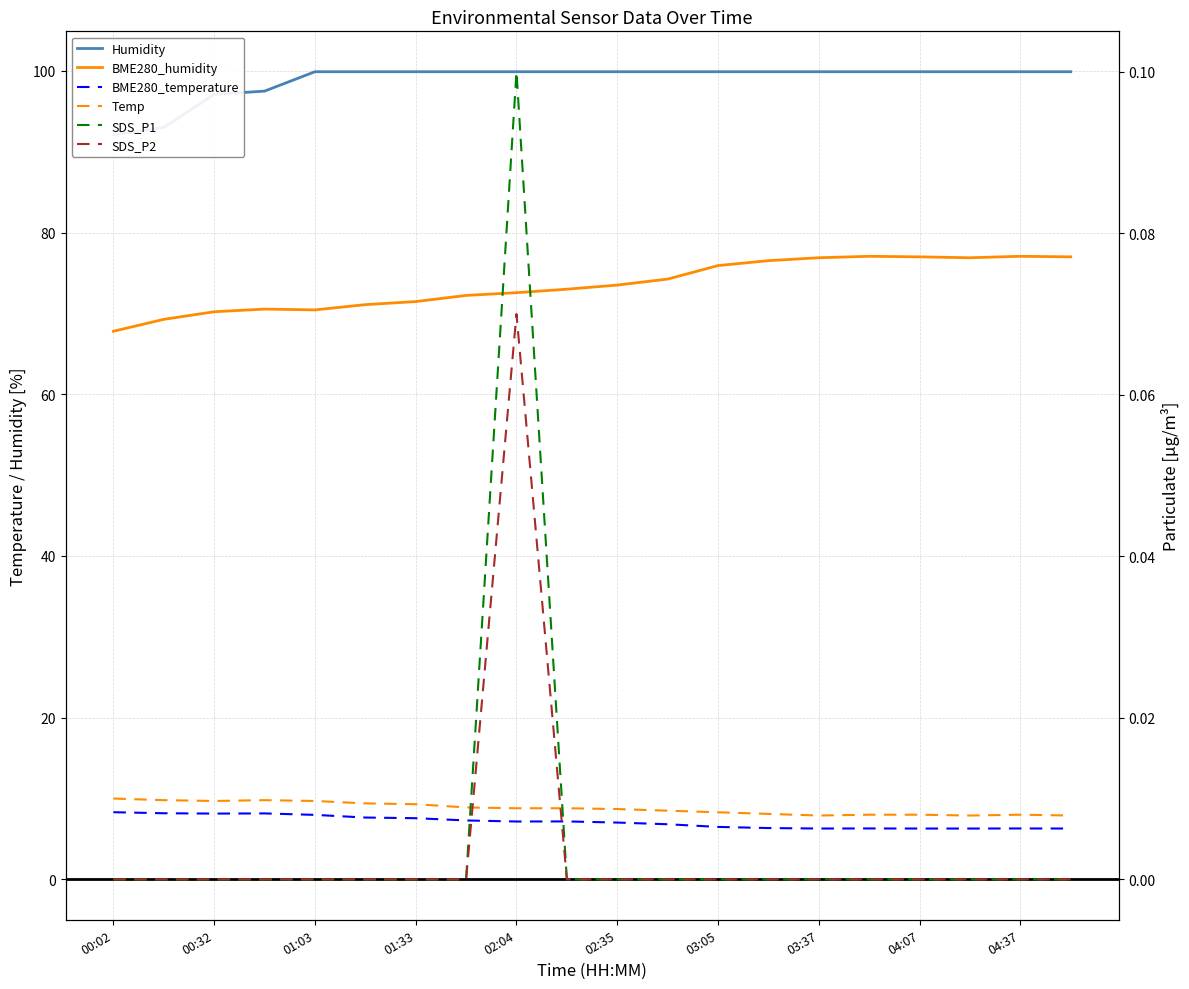

Is the value of SDS_P2 at 16 greater than the value of Humidity at 03:37?

No